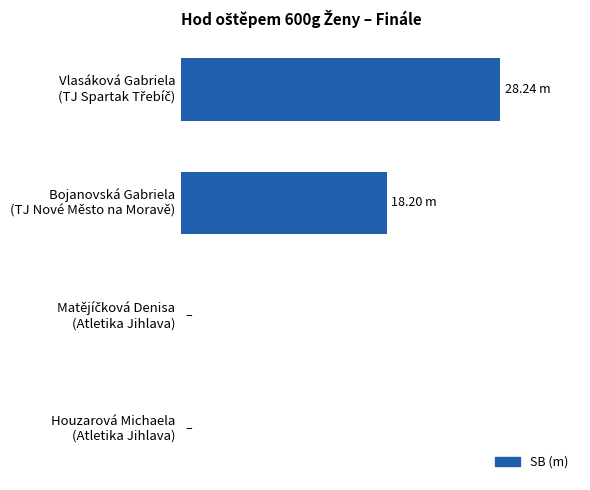

What is the average value?

11.6